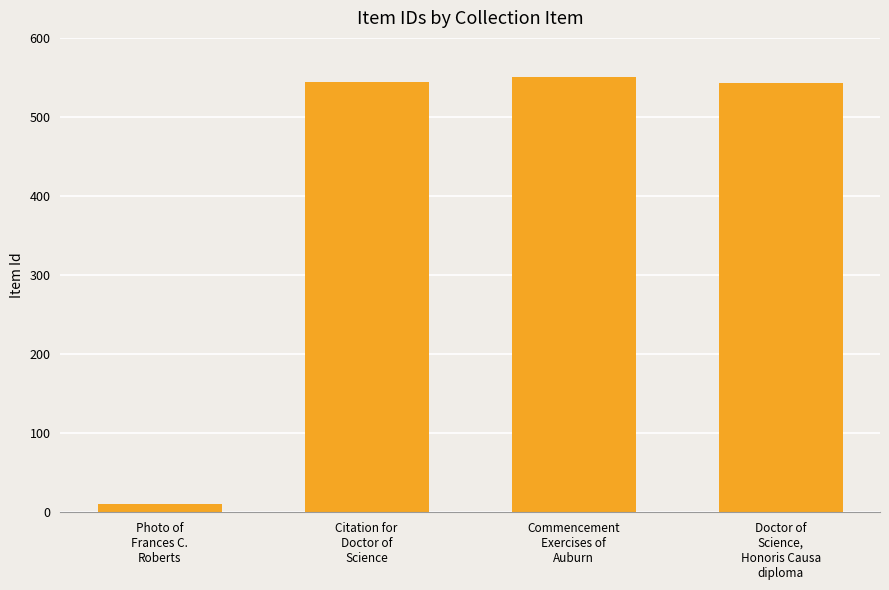

How many data points are less than 544?

2